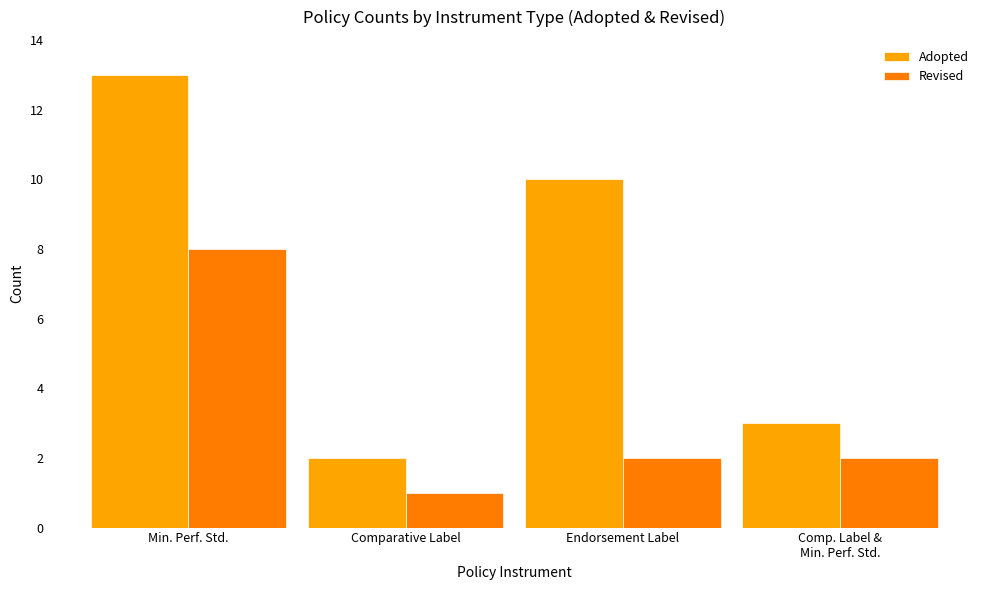

Is the value of Adopted at Comparative Label greater than the value of Revised at Min. Perf. Std.?

No